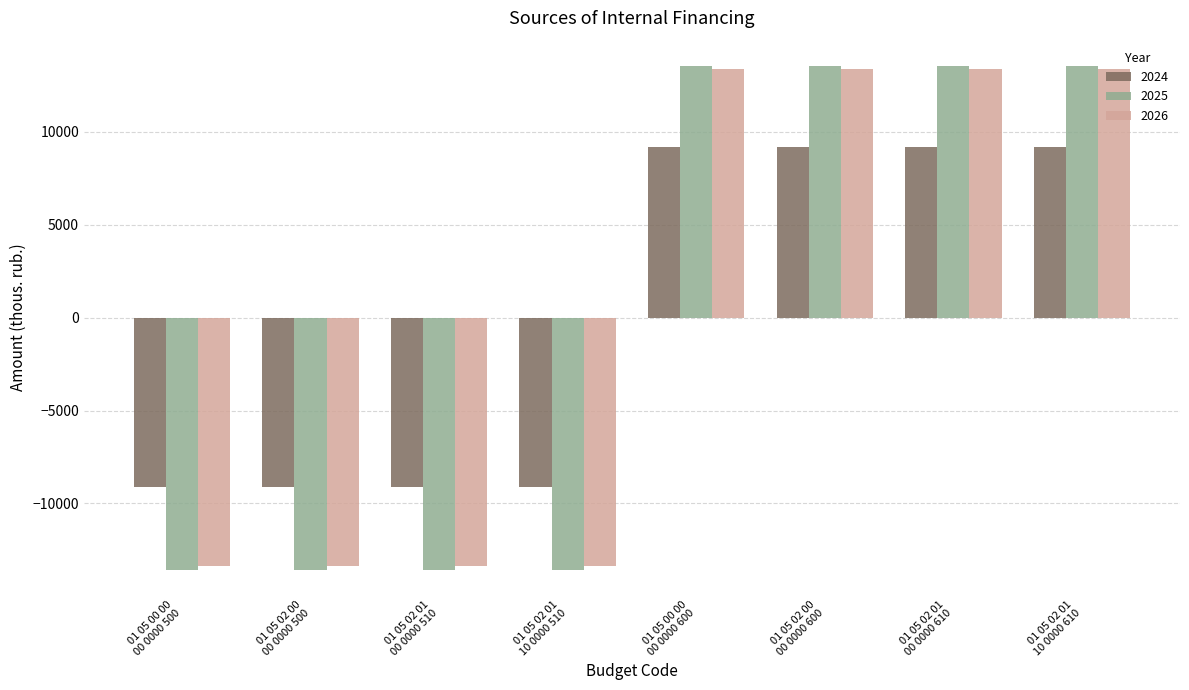

What are all the series names shown in the legend?

2024, 2025, 2026